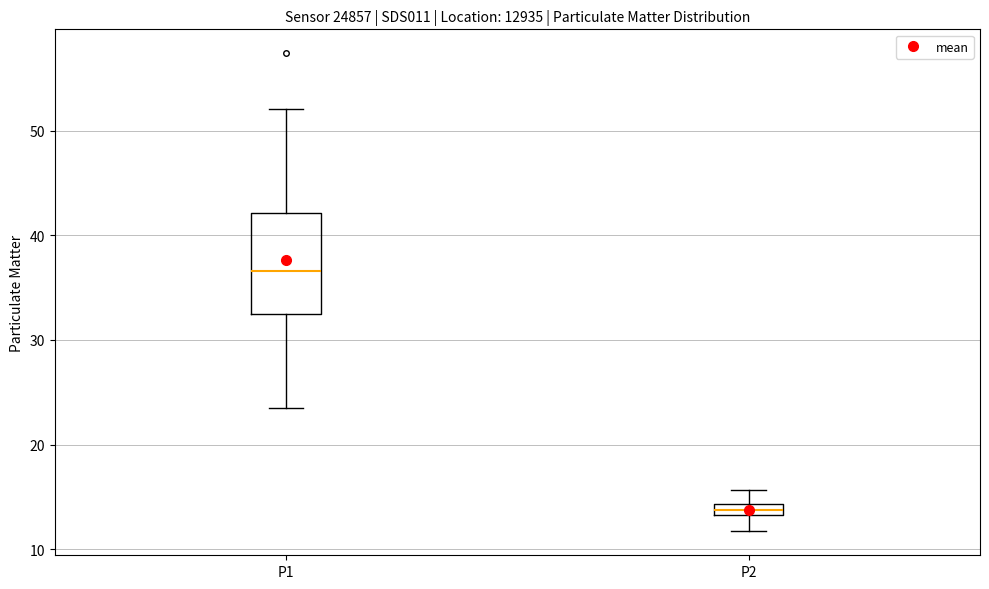

Comparing the boxes themselves (not the whiskers), which one is the tallest?

P1